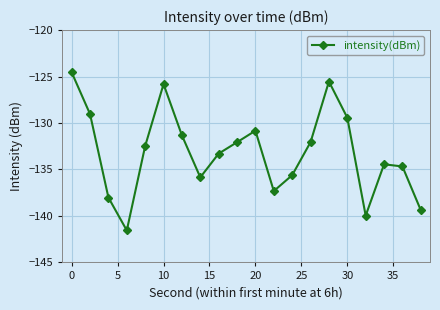

Reading right to left, extract all data points from this chart.

-139.4	-134.7	-134.4	-140.0	-129.4	-125.5	-132.1	-135.6	-137.3	-130.8	-132.1	-133.3	-135.8	-131.3	-125.8	-132.5	-141.6	-138.0	-129.0	-124.5